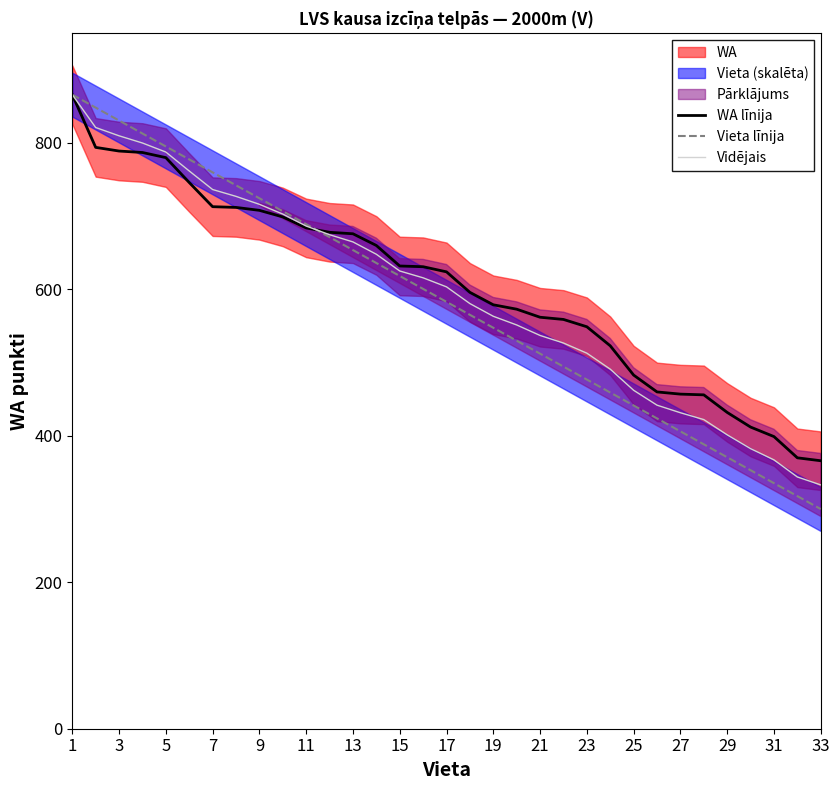

What is the maximum value for WA līnija?

866.0